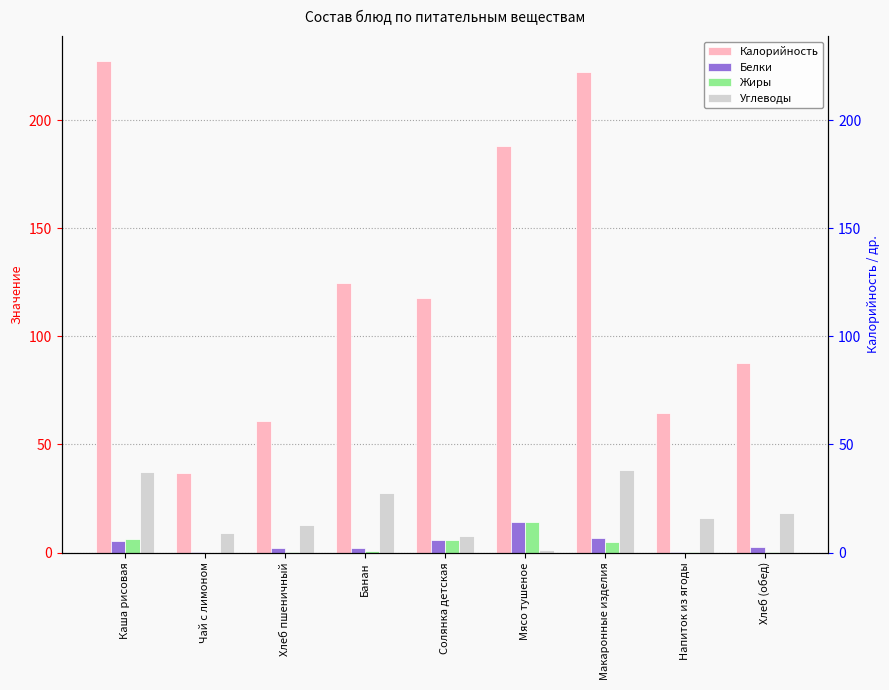

How many groups of bars are there?

9